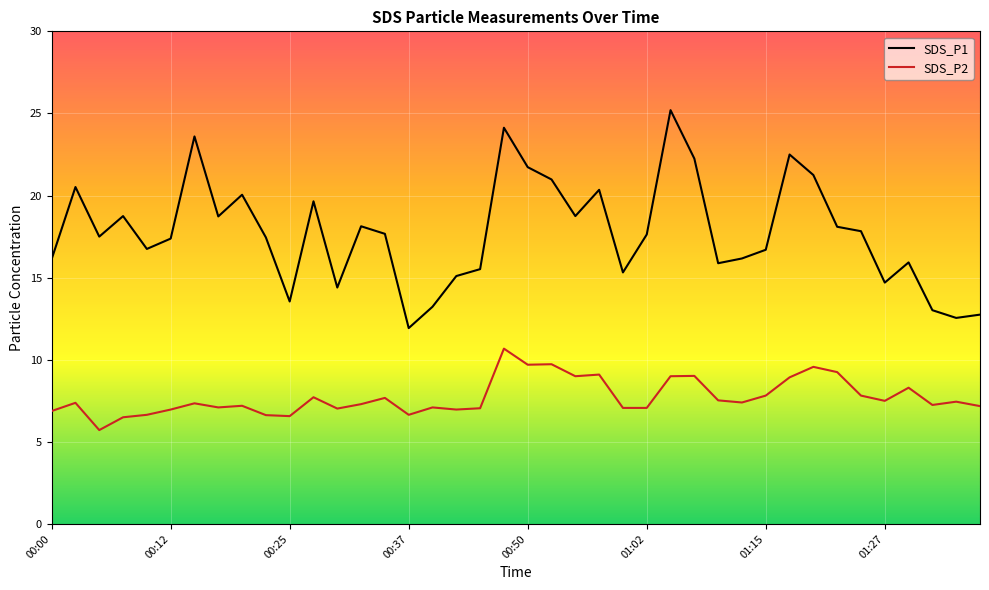

Rank the series by their maximum value, from lowest to highest.

SDS_P2, SDS_P1